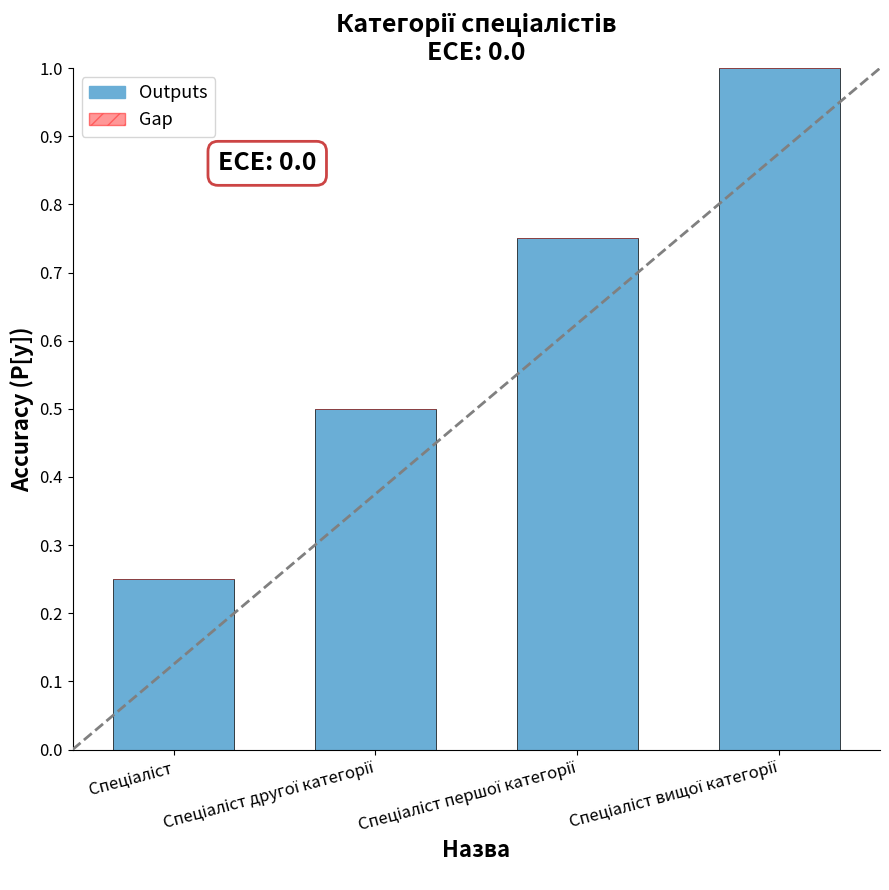

What is the sum of all values?

2.5